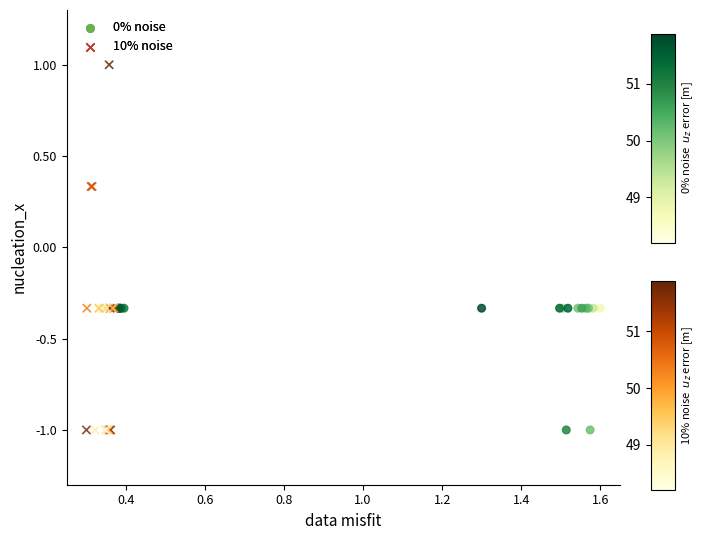

Which series has the widest spread of Y values?

10% noise